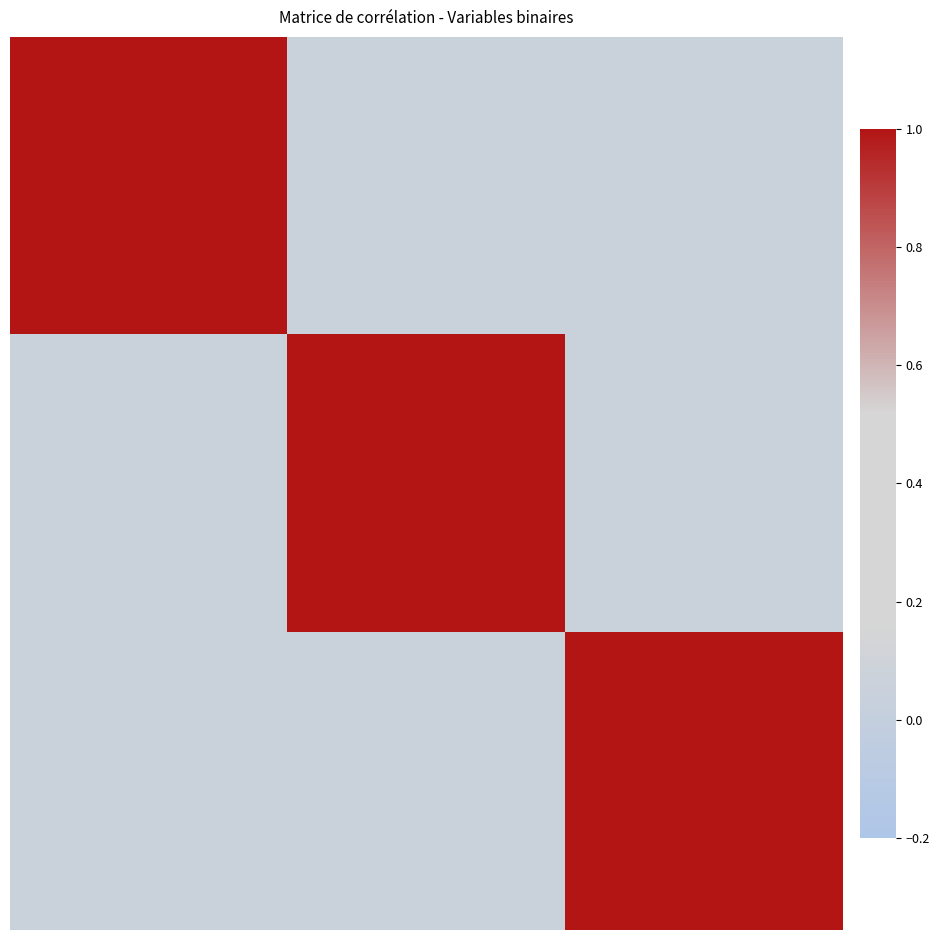

Count the number of categories in the chart.

12